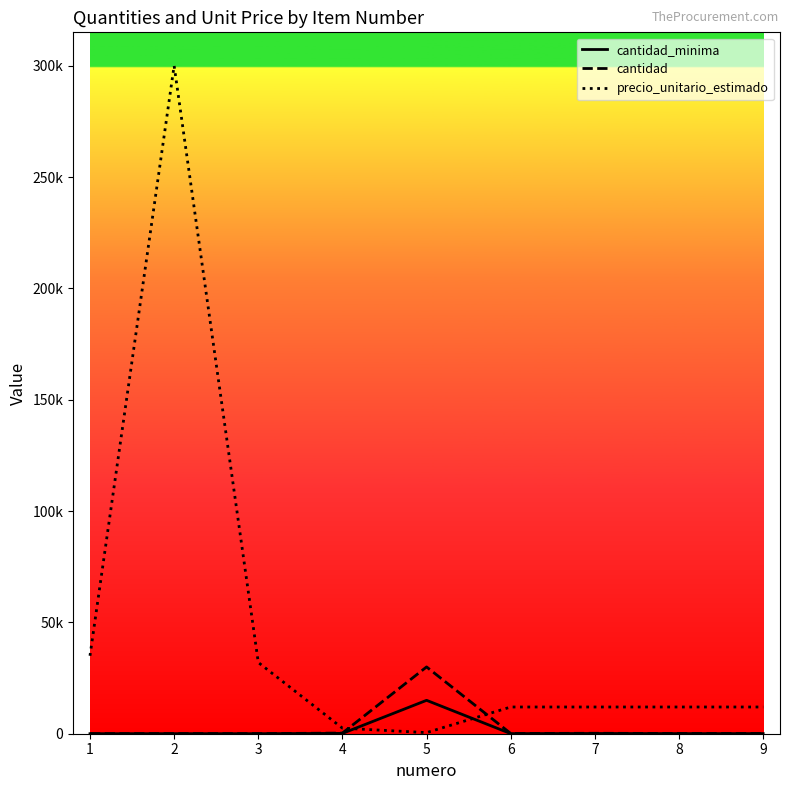

Which series has the largest range (max minus min)?

precio_unitario_estimado